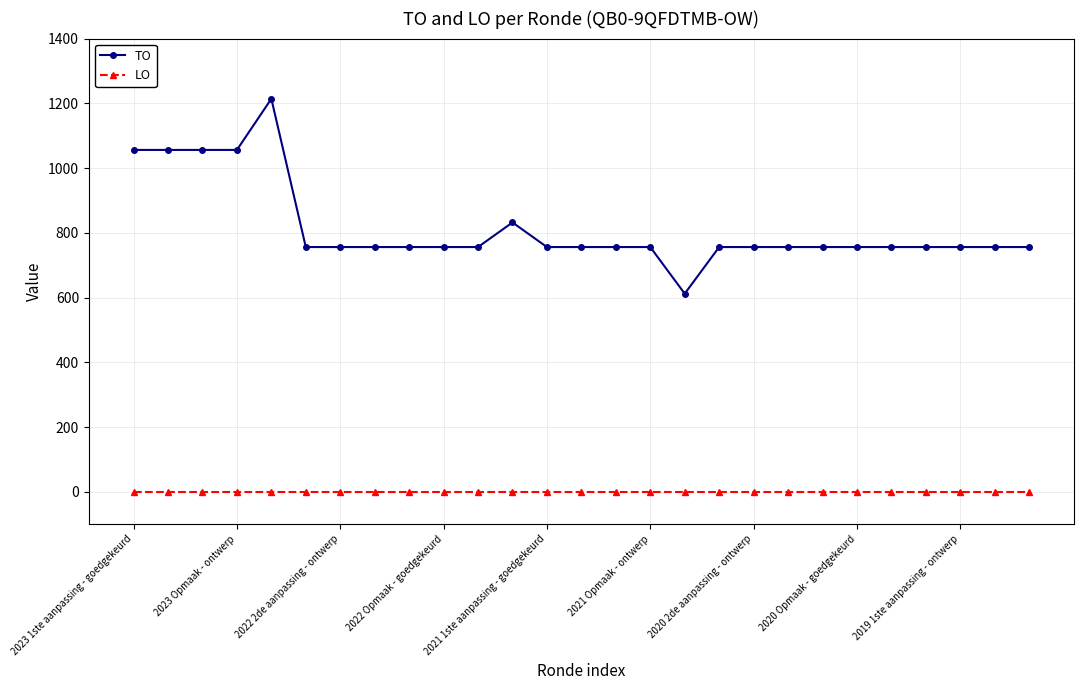

How many categories are shown in the chart?

27